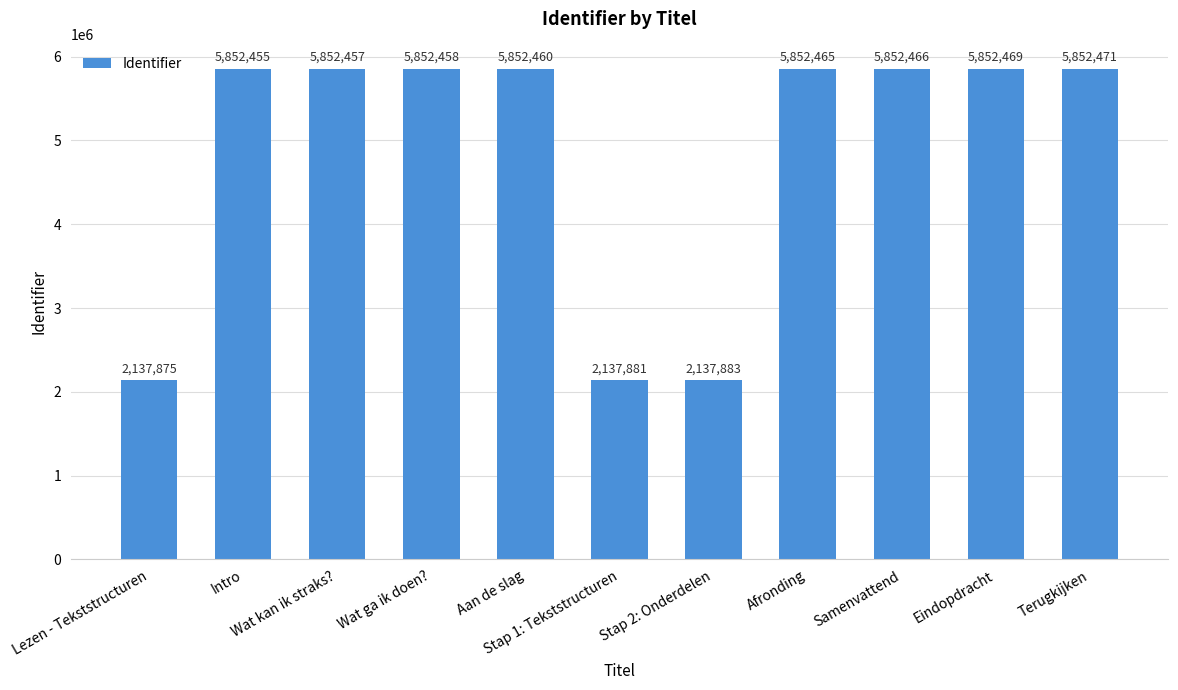

What is the value of the 4th bar from the left?

5852458